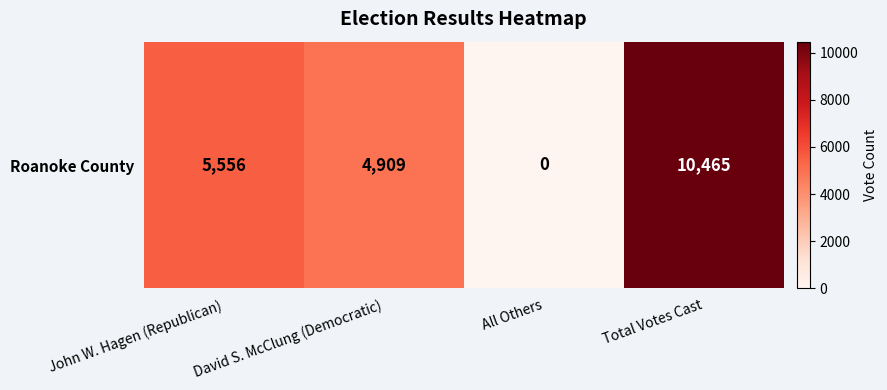

Which category has the highest value across all series?

Total Votes Cast